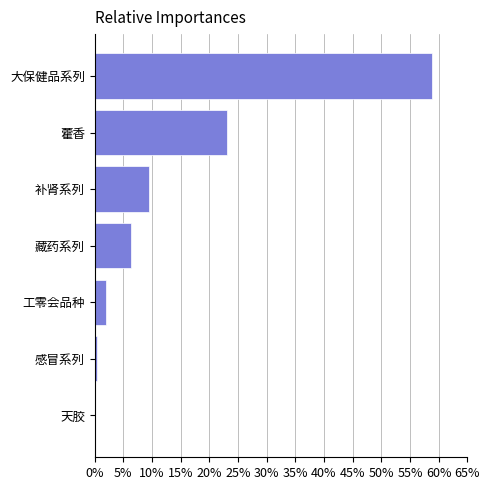

What is the maximum value shown in the chart?

0.6